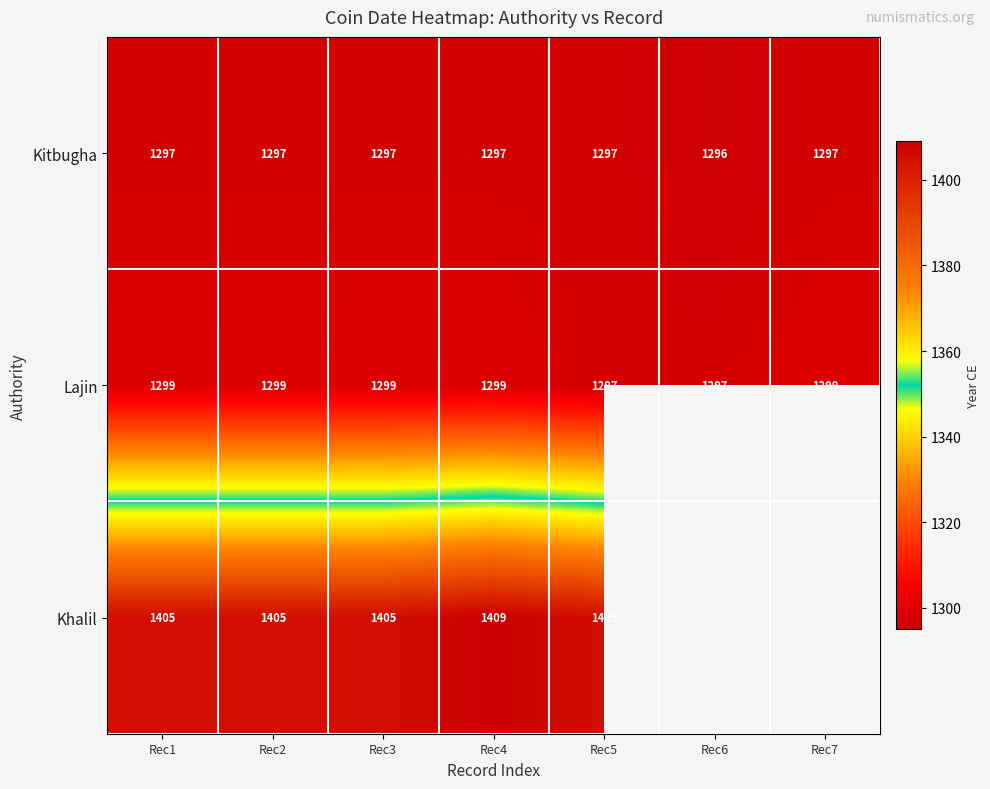

Which label corresponds to the smallest value in the chart?

Rec6